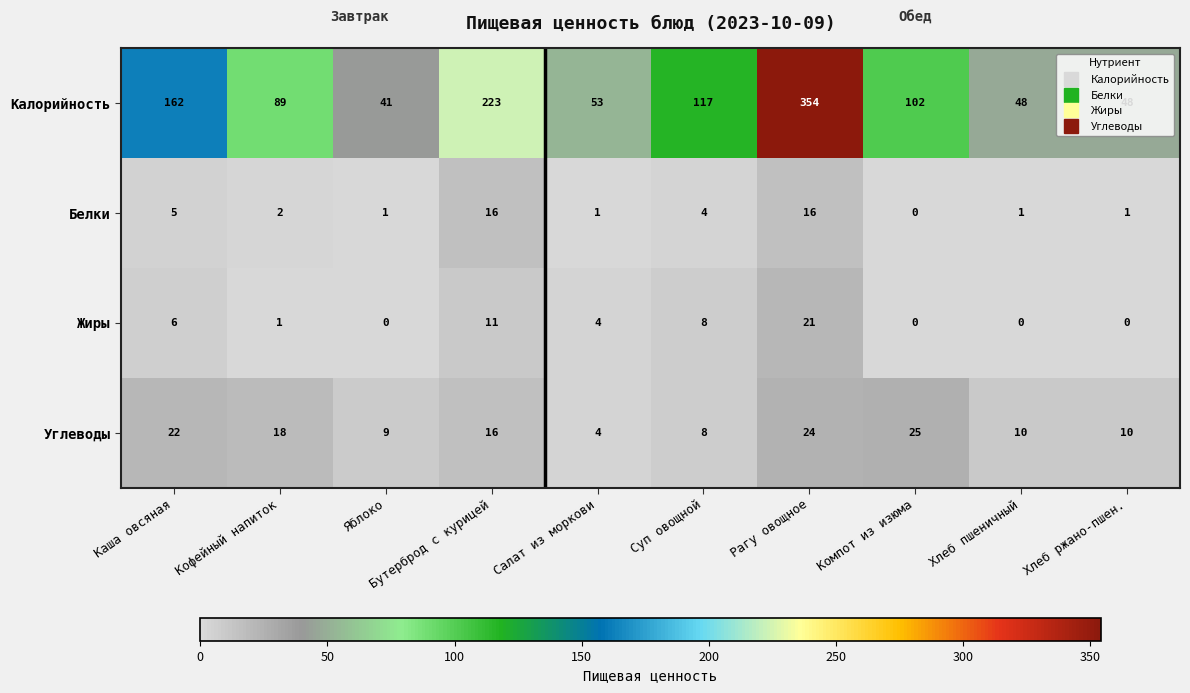

Which series has the largest total across all categories?

Калорийность